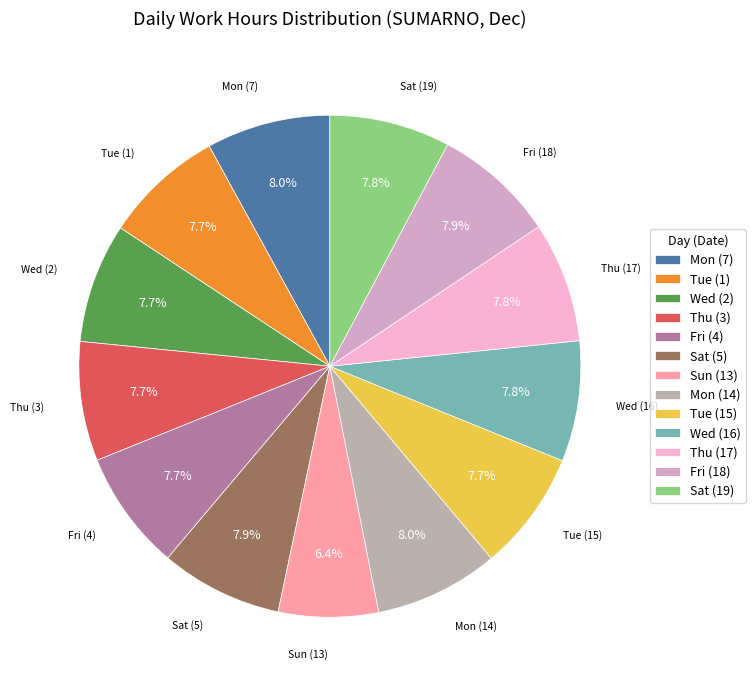

Approximately how many times larger is the value at Sat (19) compared to Tue (1)?

1.0